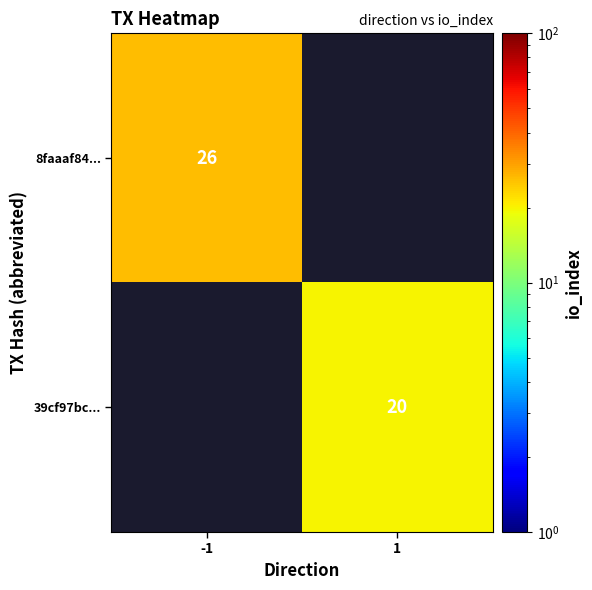

What is the maximum value shown in the chart?

26.0